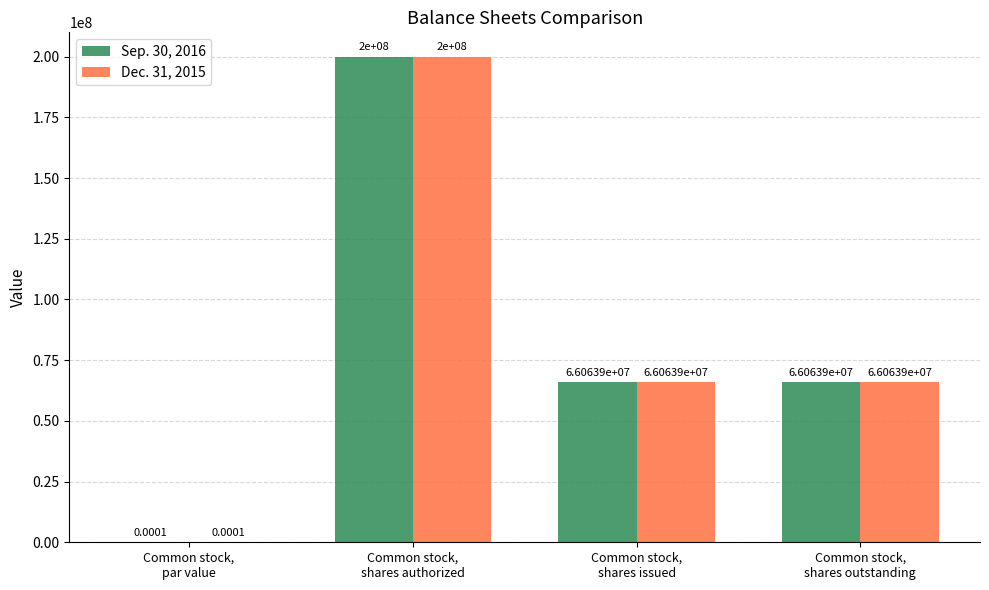

The Dec. 31, 2015 series shows 200000000.0 at Common stock,
shares authorized. True or false?

True